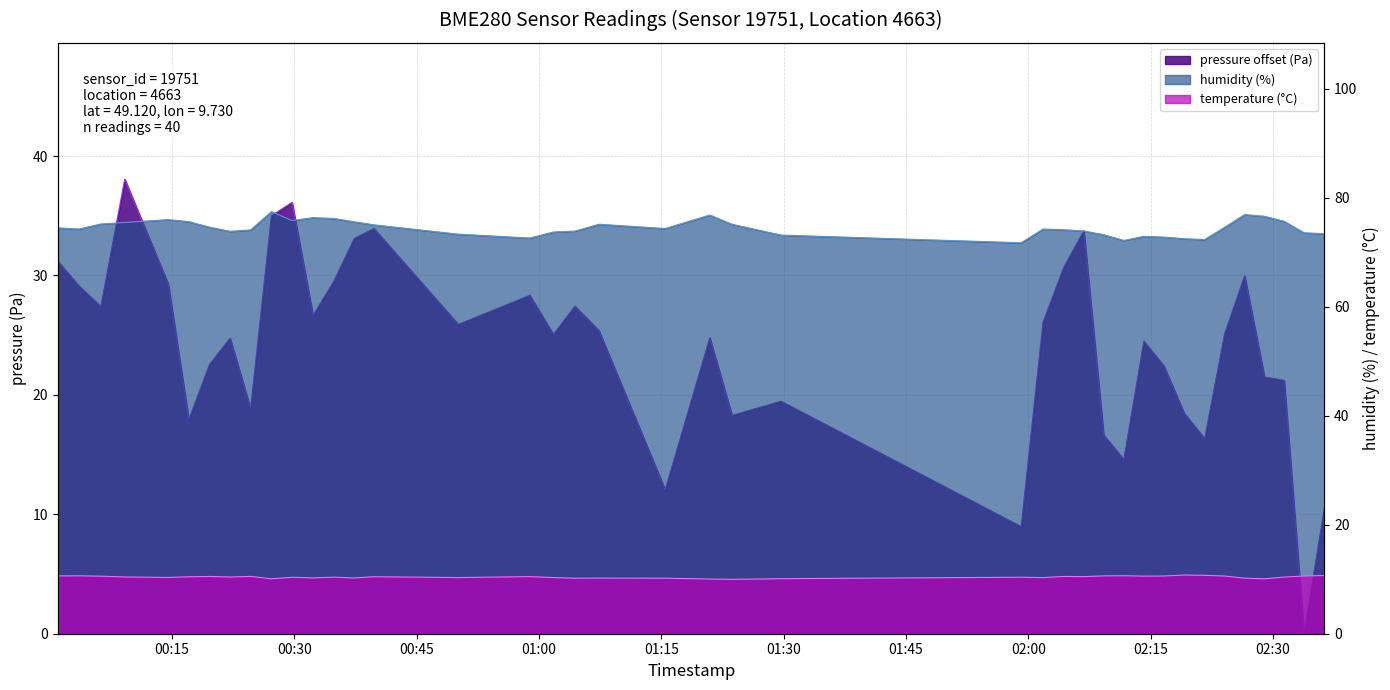

Which has a higher value, 2022-09-03T00:19:37 or 2022-09-03T00:29:44?

2022-09-03T00:29:44